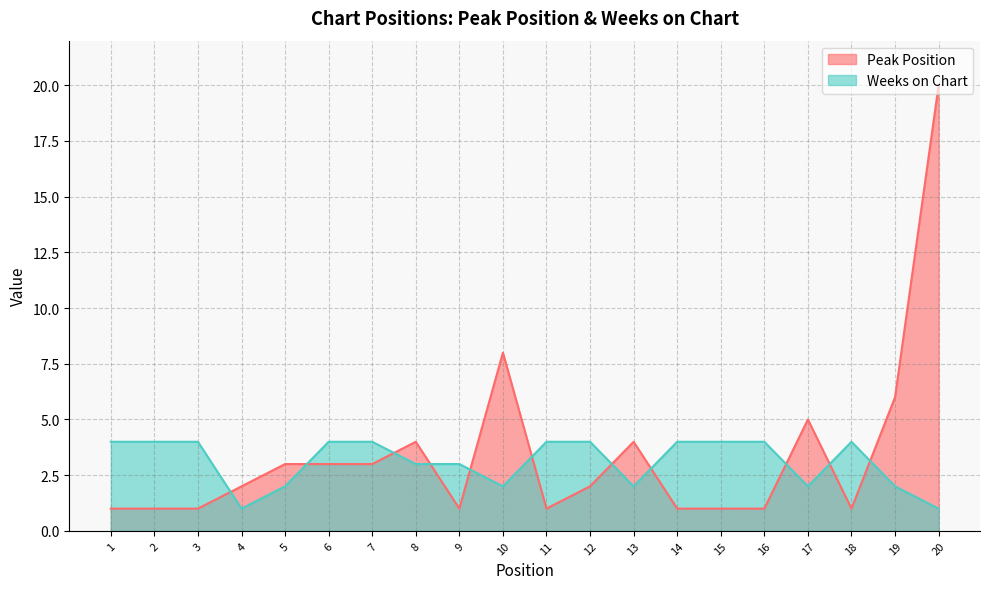

What is the minimum value for Weeks on Chart?

1